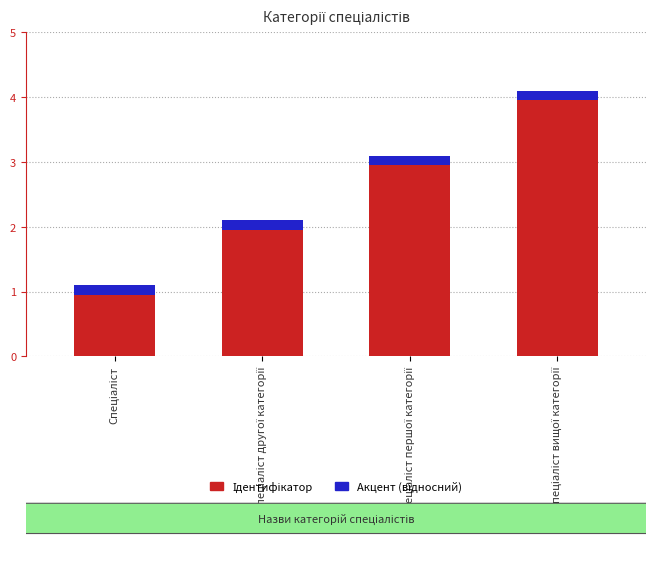

Which series has the largest total across all categories?

Ідентифікатор